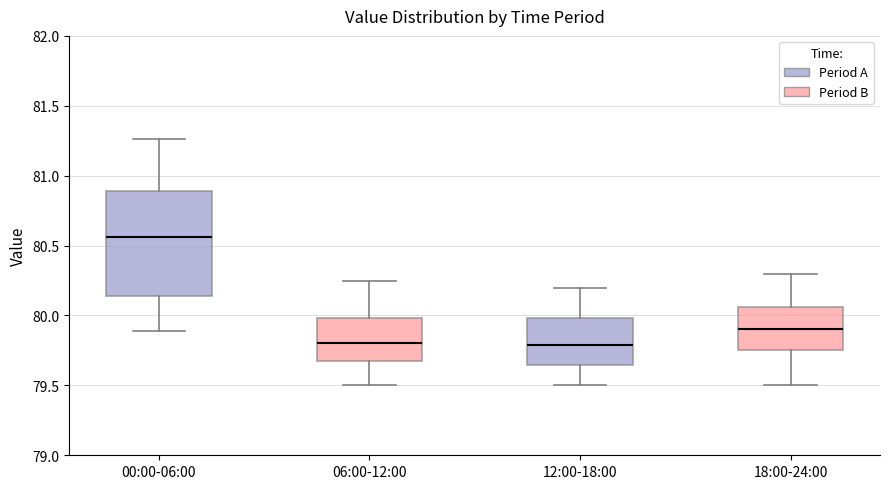

Where does the median line of the box for 18:00-24:00 sit on the y-axis? The values are not printed on the chart, so give them approximately, as read against the axis.

79.90